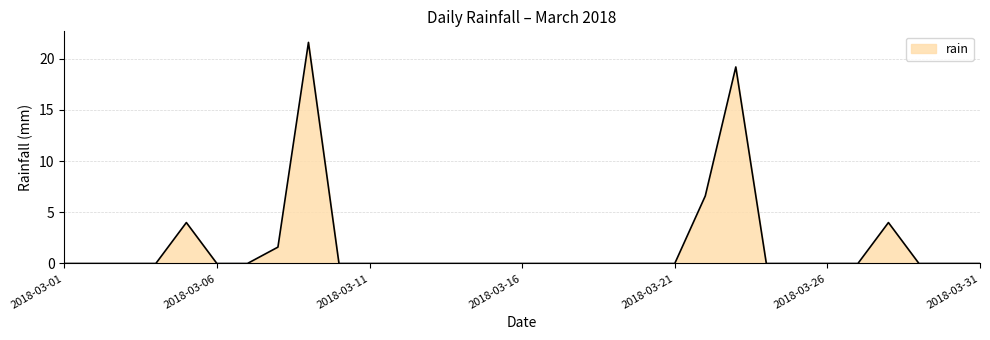

How many series are shown in this chart?

1